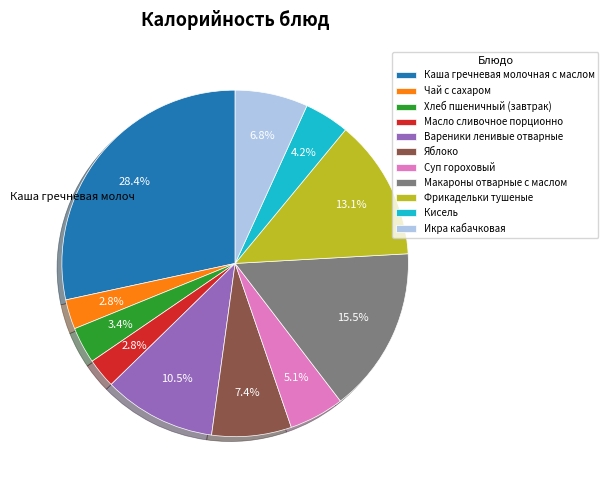

What percentage is NOT represented by Хлеб пшеничный (завтрак)?

96.6%